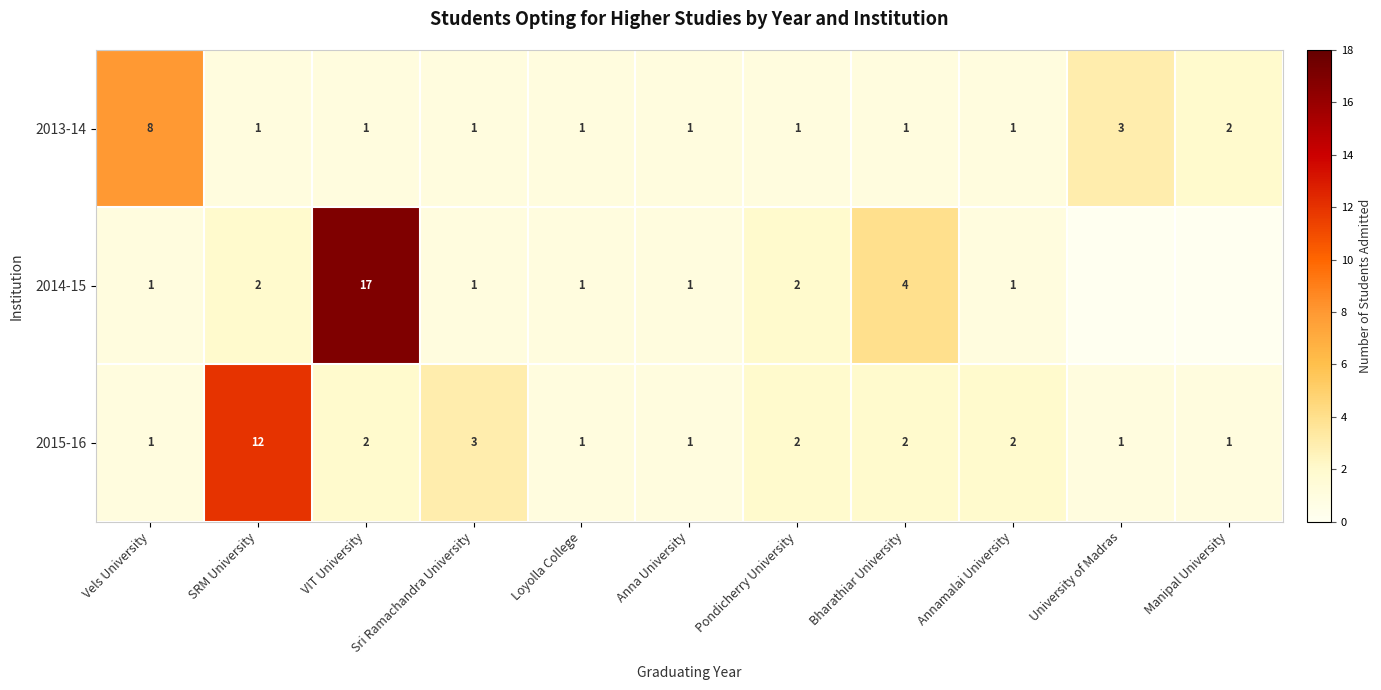

What is the sum of the 2013-14 values at VIT University and Manipal University?

3